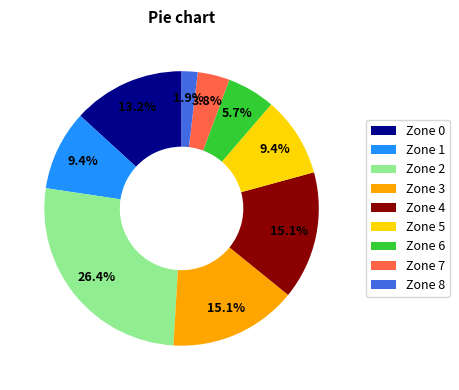

The Zone 3 slice represents 26% of the pie. True or false?

False